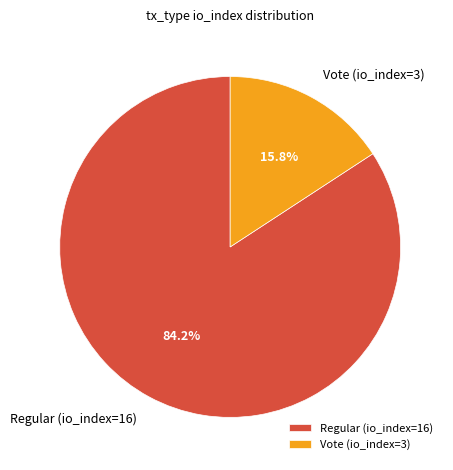

The Vote (io_index=3) slice represents 23% of the pie. True or false?

False